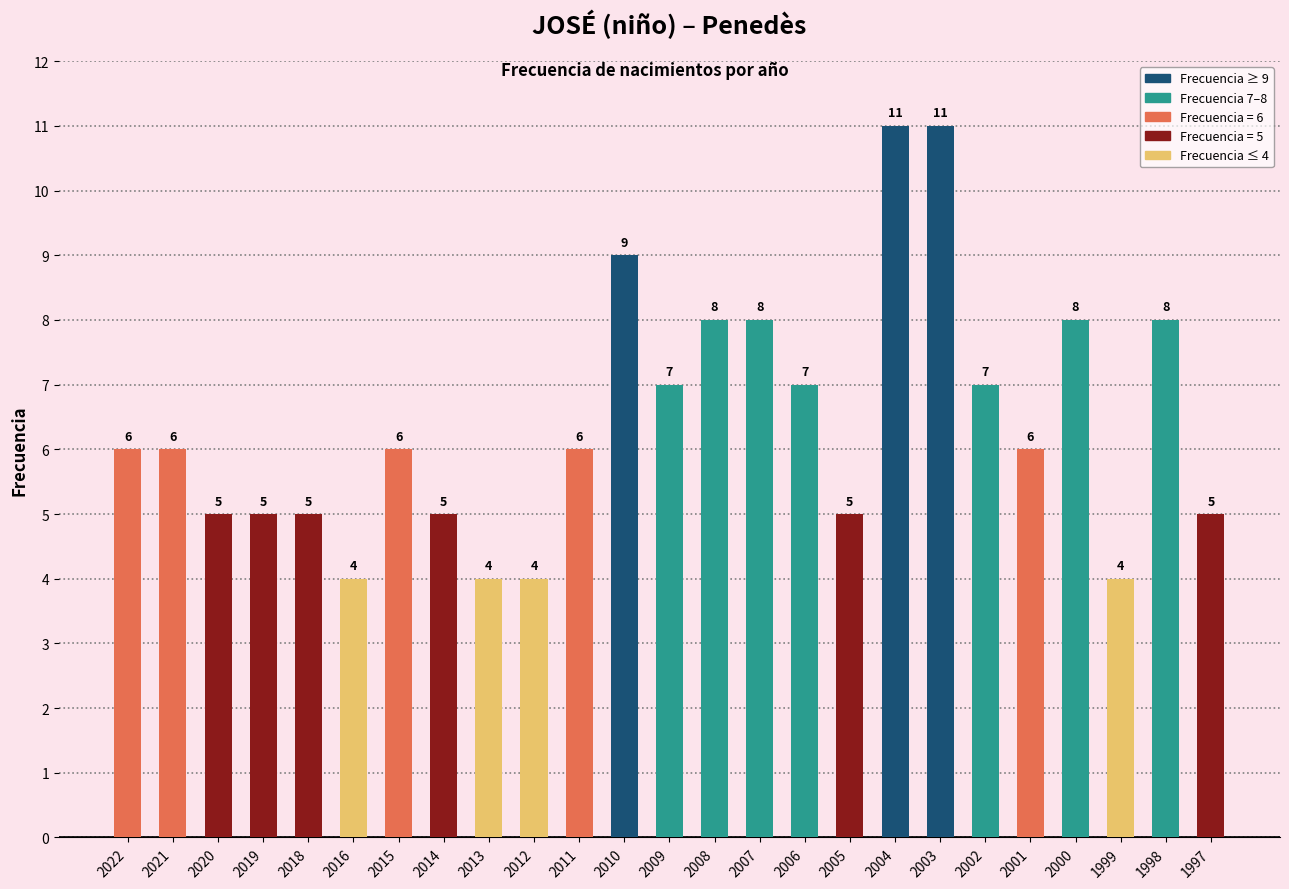

Is it true that the value at 2020 is 3?

False